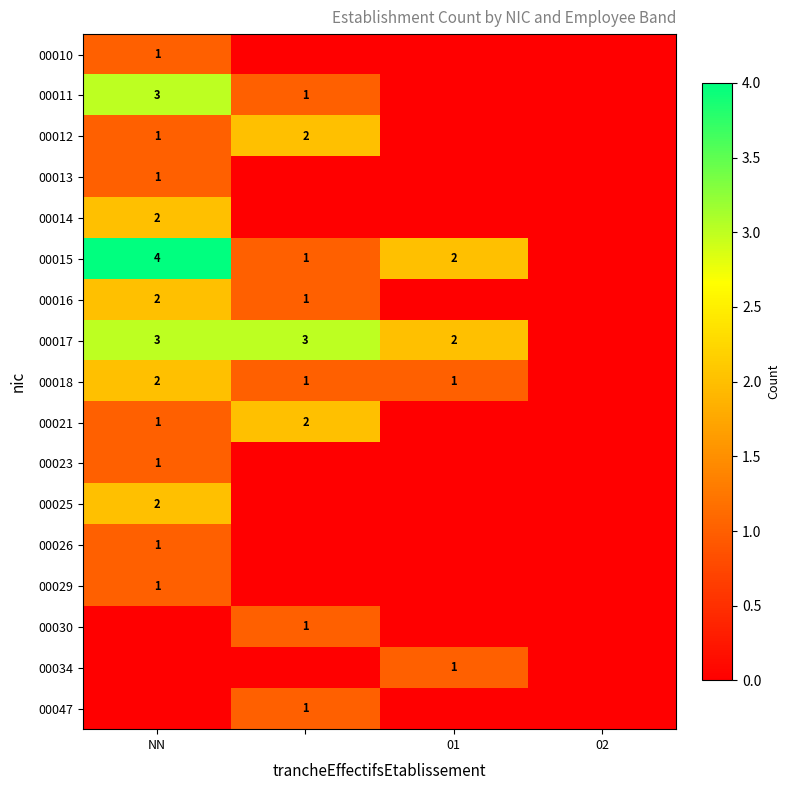

At which category is the sum across all series the highest?

NN